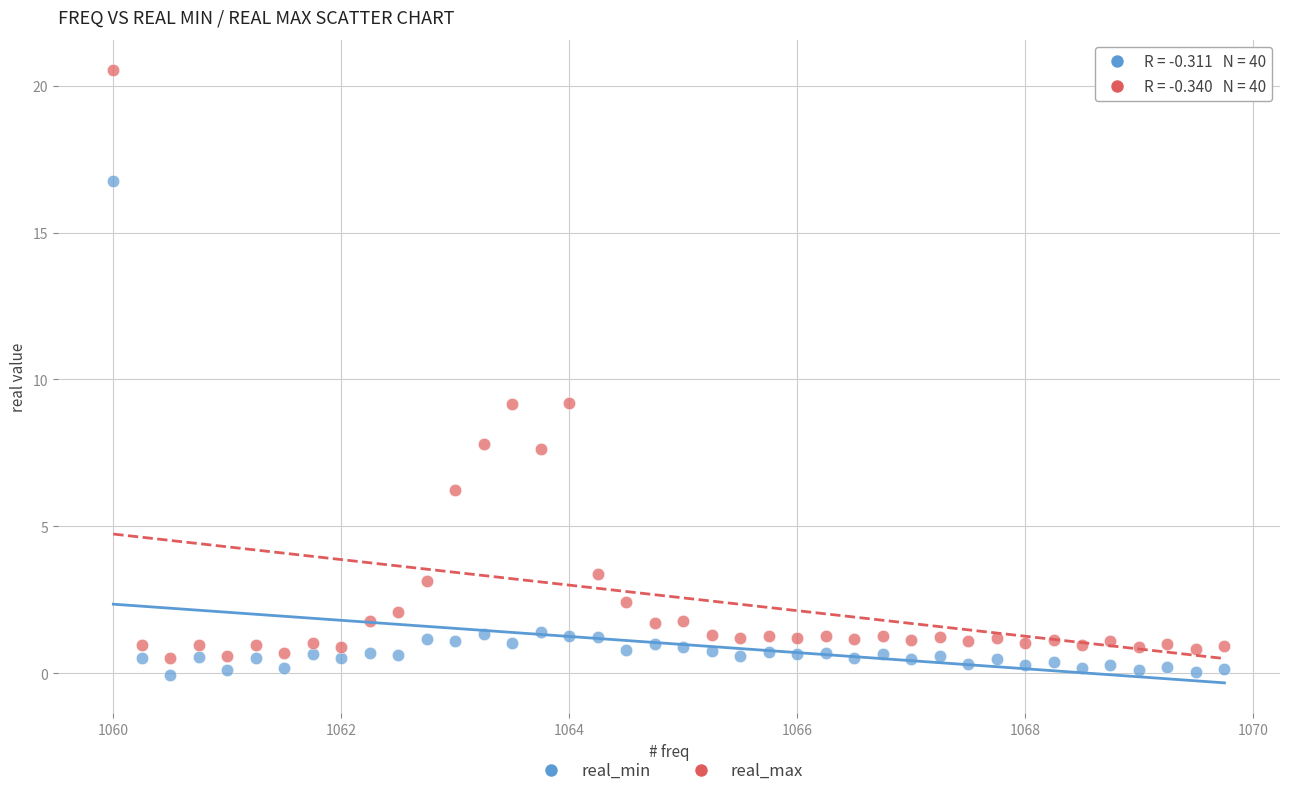

Which series has the largest Y range (max minus min)?

real_max